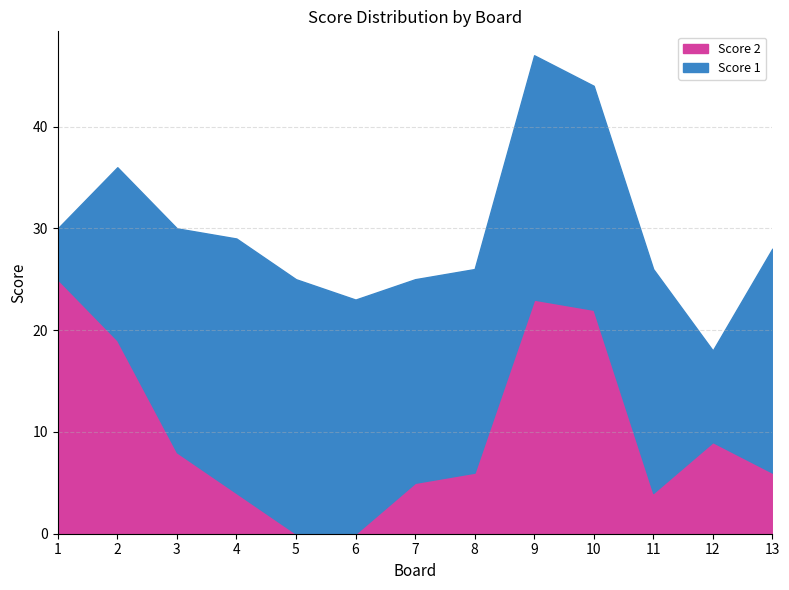

At which category is the sum across all series the highest?

9